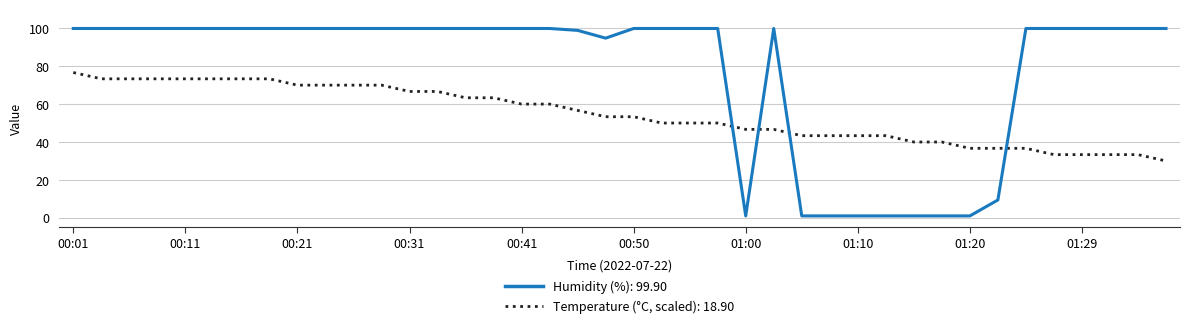

Which series has the largest total across all categories?

Humidity (%): 99.90